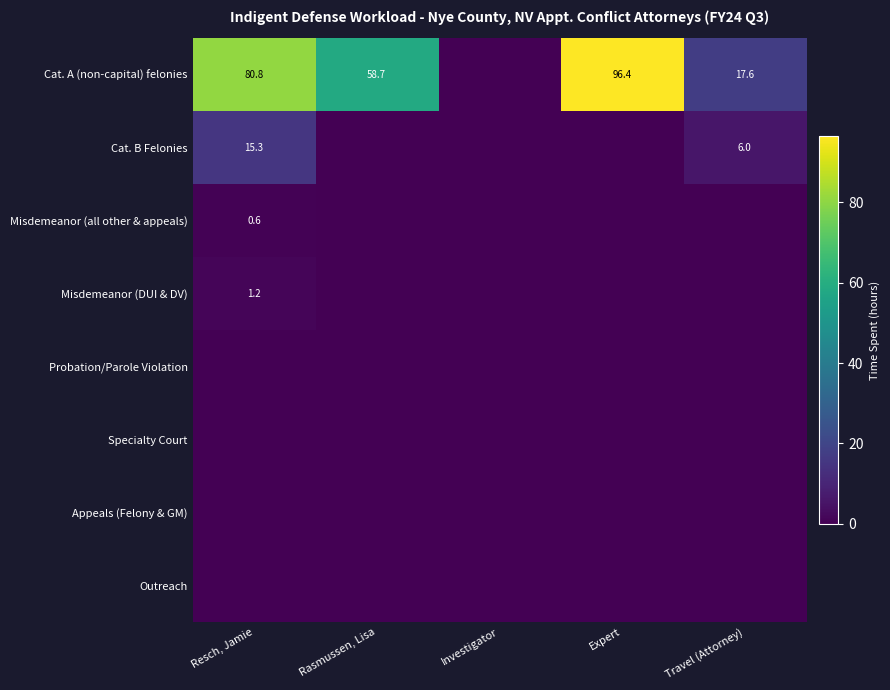

At which category does the chart reach its minimum across all series?

Investigator